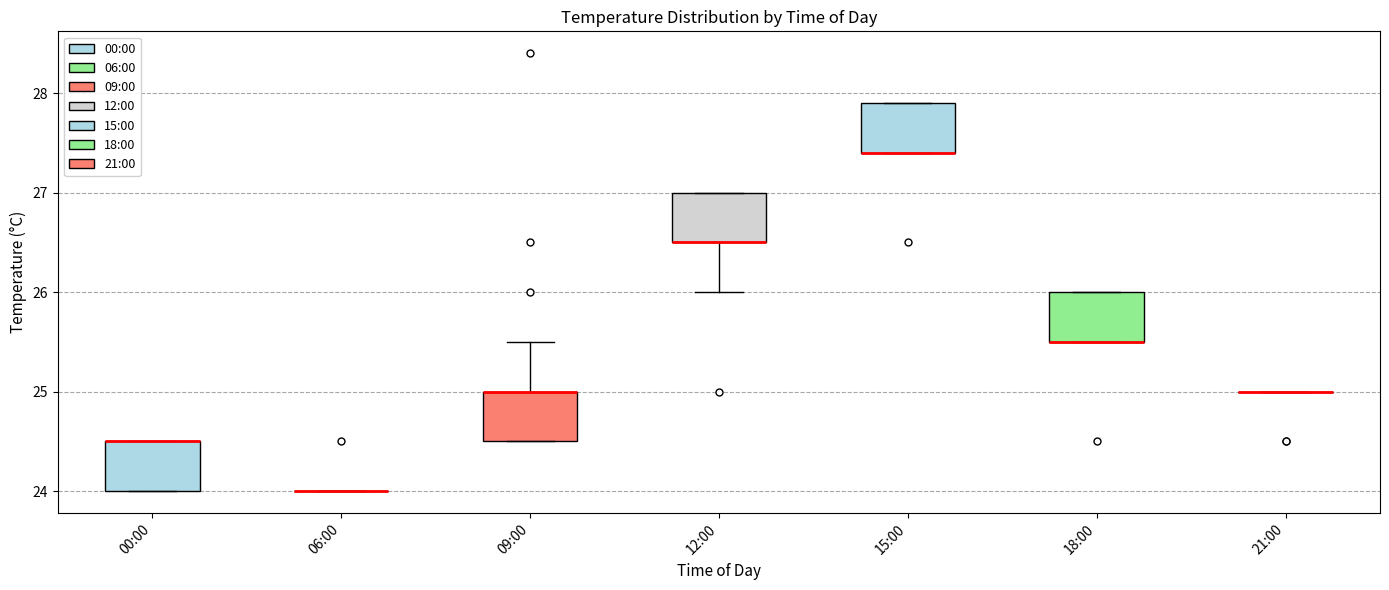

Where is the upper edge of the box for 00:00 on the y-axis? The values are not printed on the chart, so give them approximately, as read against the axis.

24.5